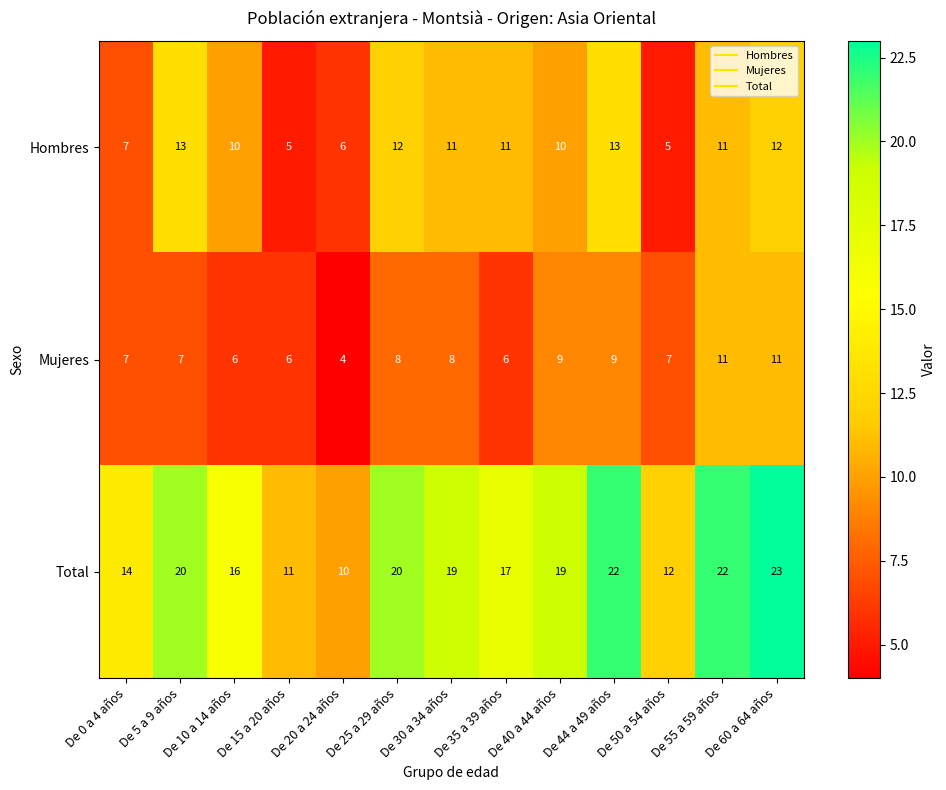

List the series in order of their overall mean, lowest first.

Mujeres, Hombres, Total